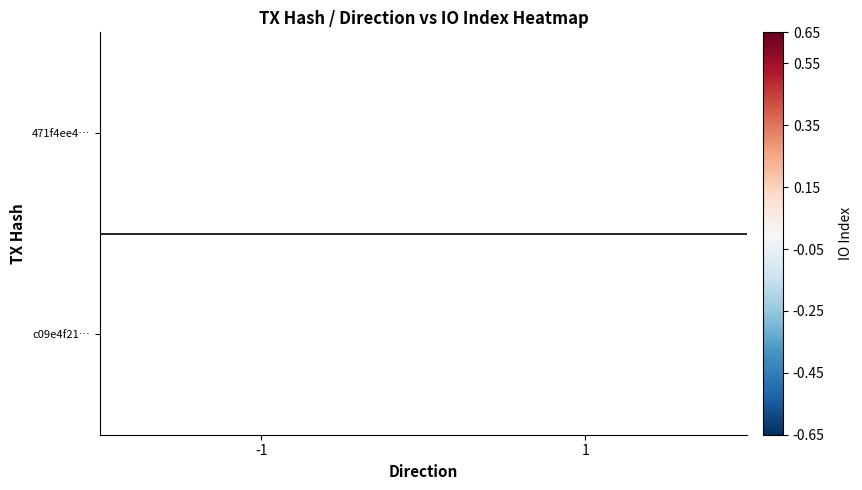

The 471f4ee4… series shows 0.6 at -1. True or false?

False